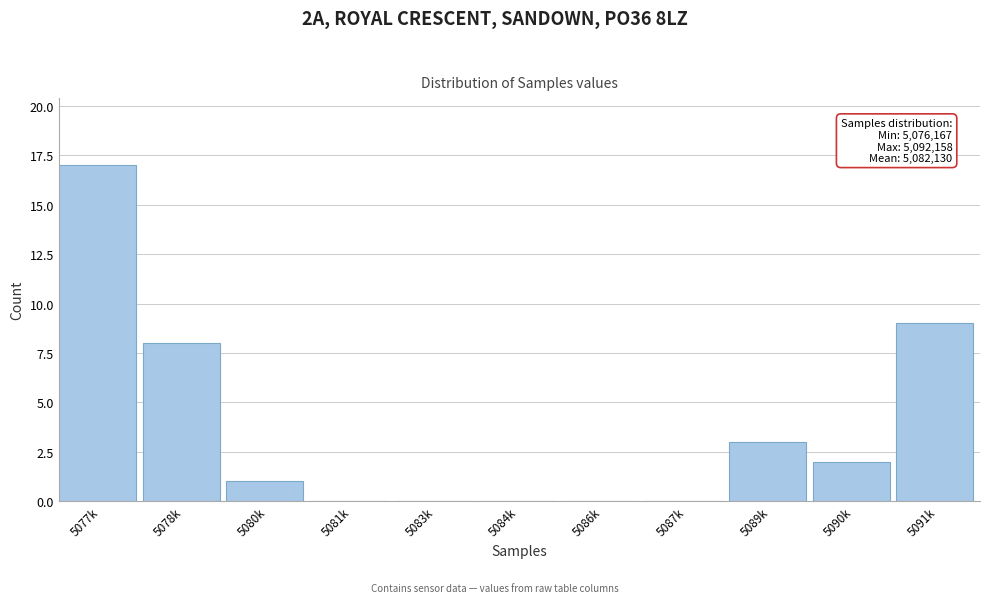

Reading left to right, what are all the values shown in this chart?

5077k=17	5078k=8	5080k=1	5081k=0	5083k=0	5084k=0	5086k=0	5087k=0	5089k=3	5090k=2	5091k=9